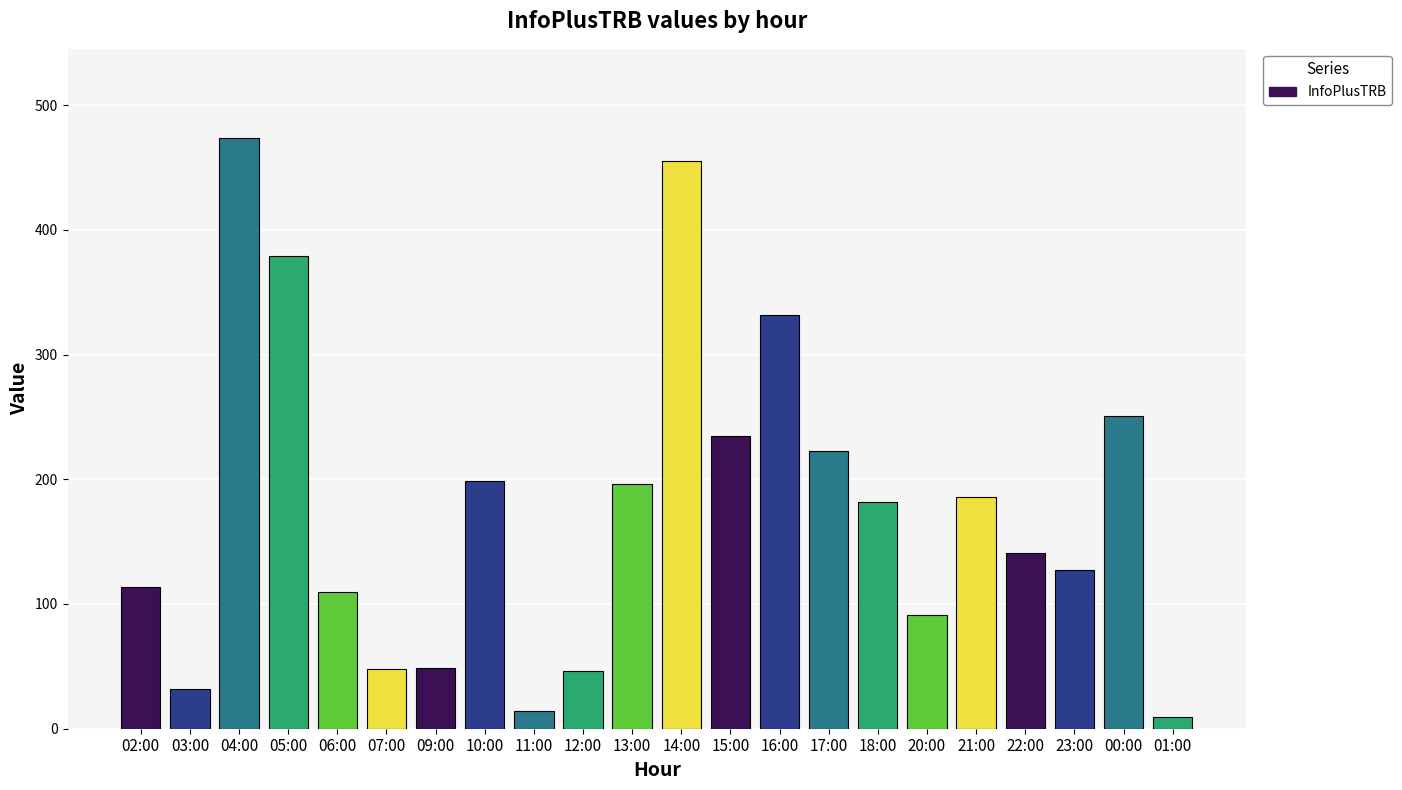

What is the minimum value shown in the chart?

9